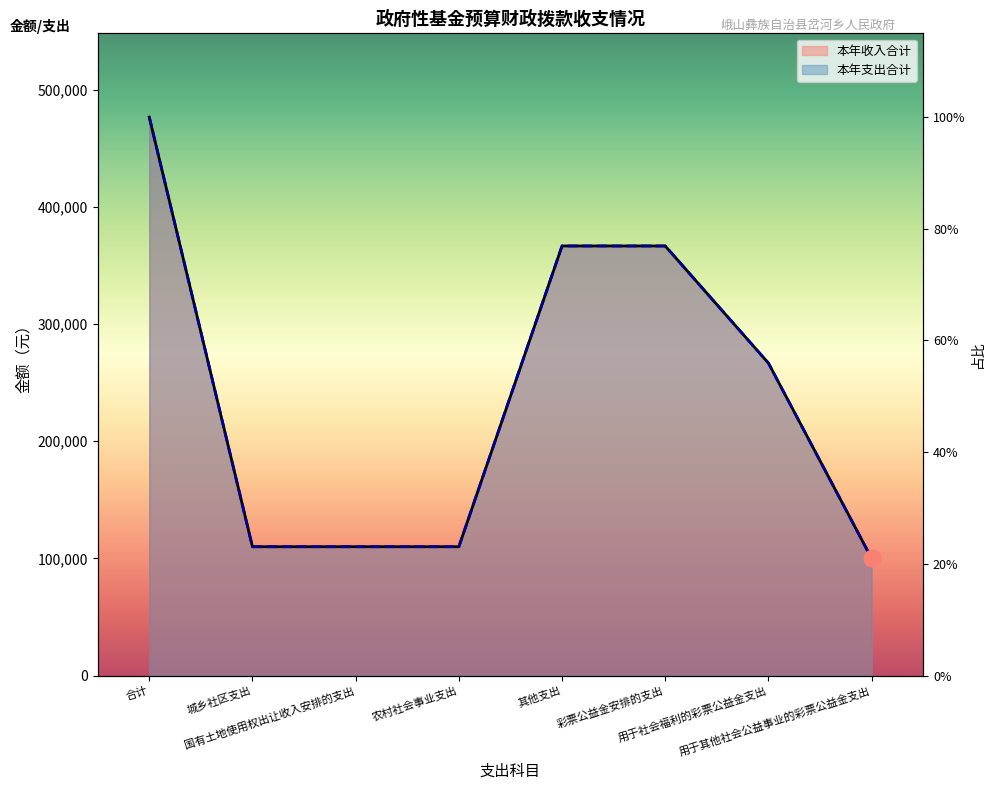

Which label corresponds to the smallest value in the chart?

用于其他社会公益事业的彩票公益金支出